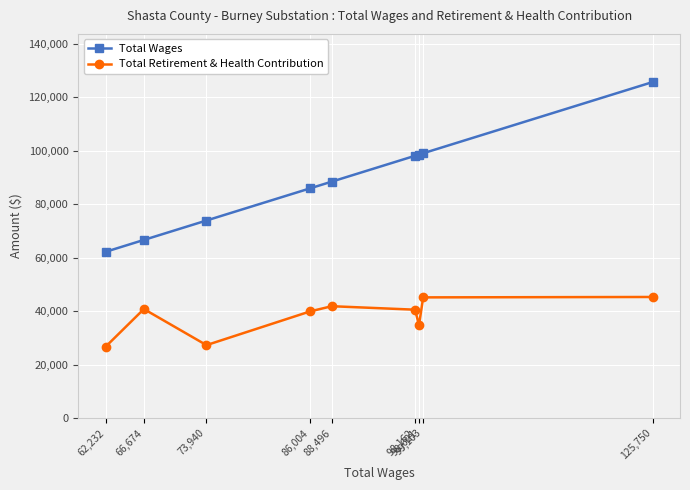

True or false: Total Wages has more than 1 interior local peaks.

False